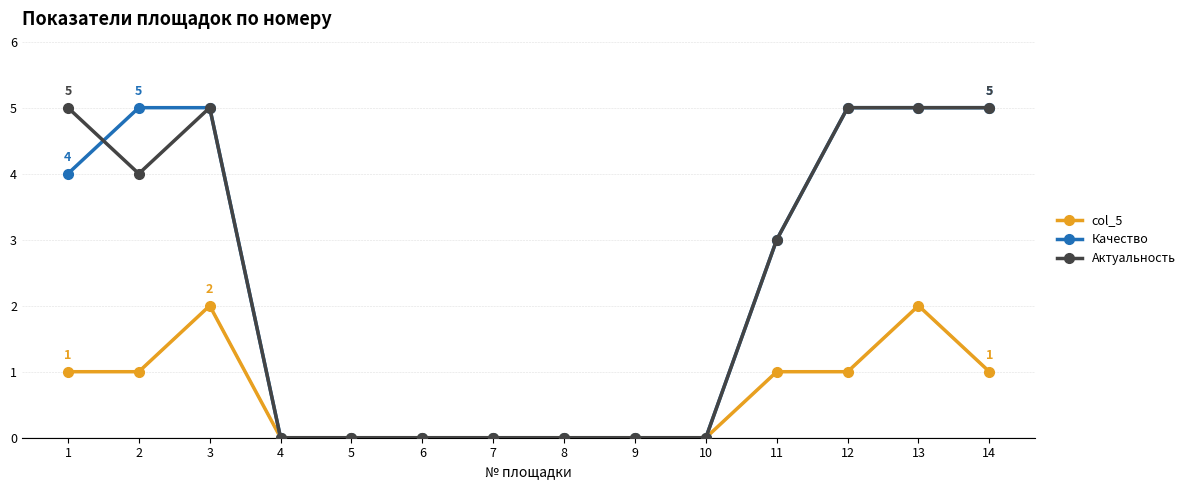

Where is the first local maximum for col_5?

3